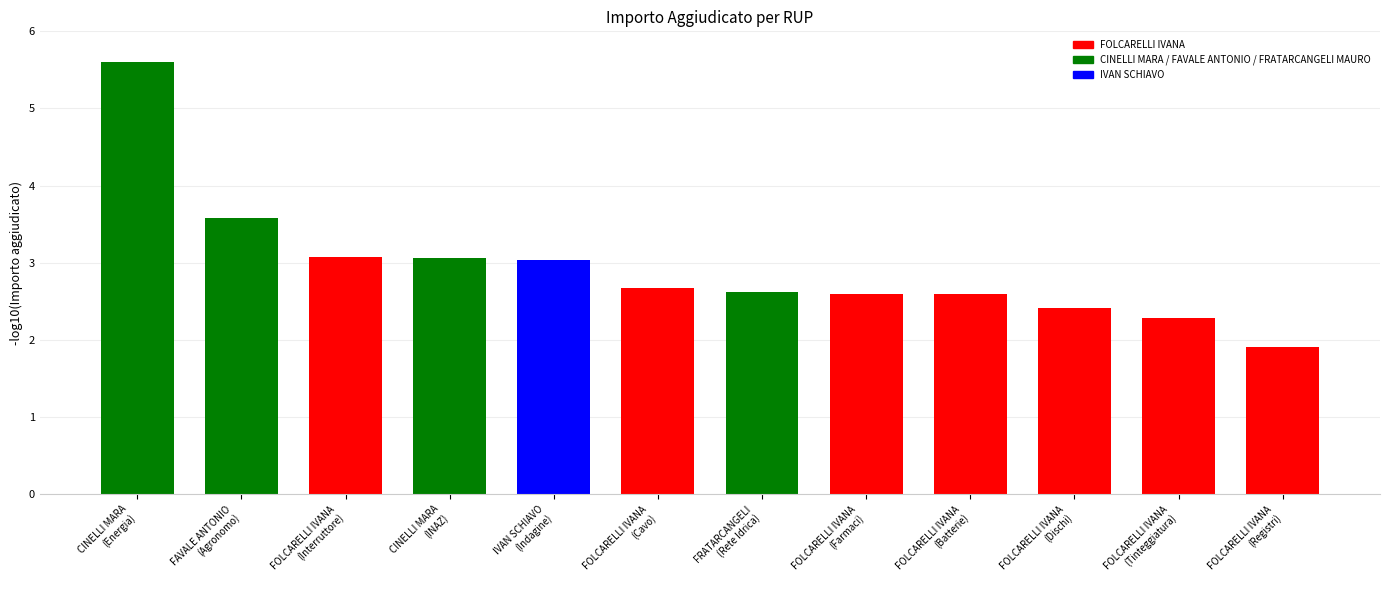

What is the greatest value displayed?

5.6